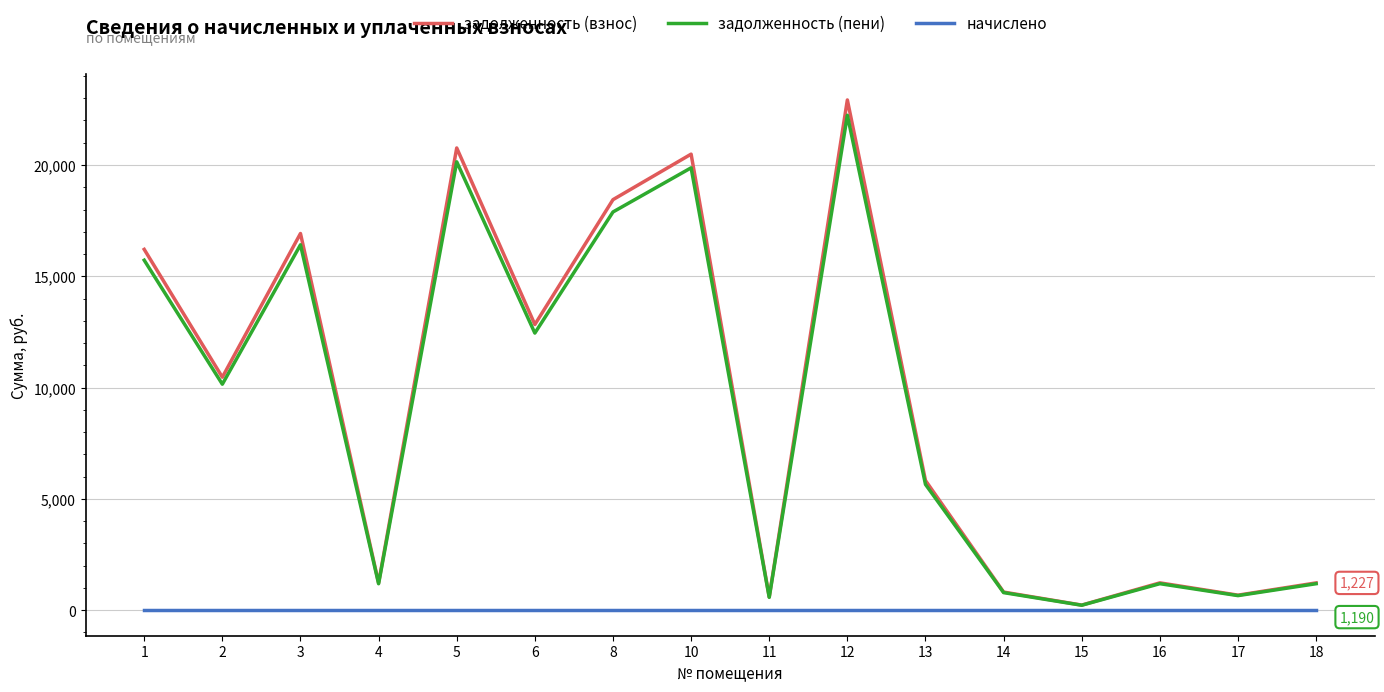

Is the value of задолженность (пени) at 4 greater than the value of начислено at 5?

Yes